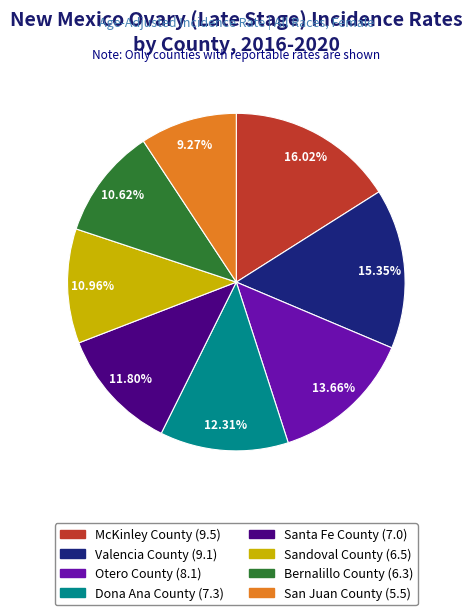

What percentage is NOT represented by Bernalillo County?

89.4%